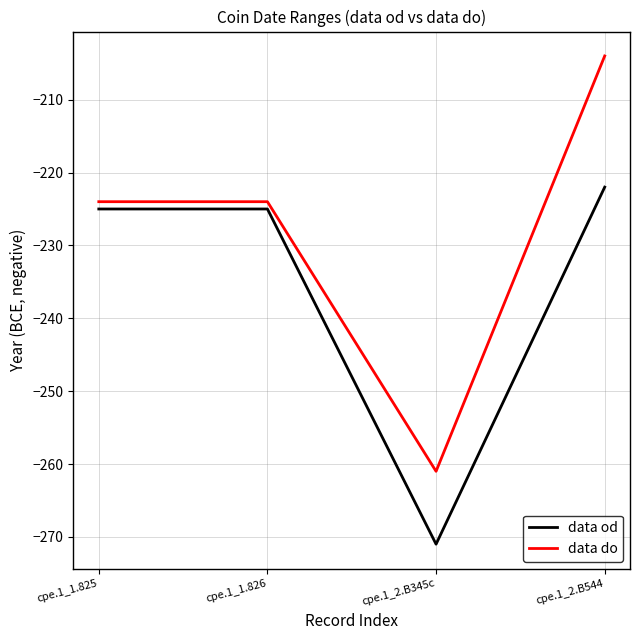

What is the average value of the data do series?

-228